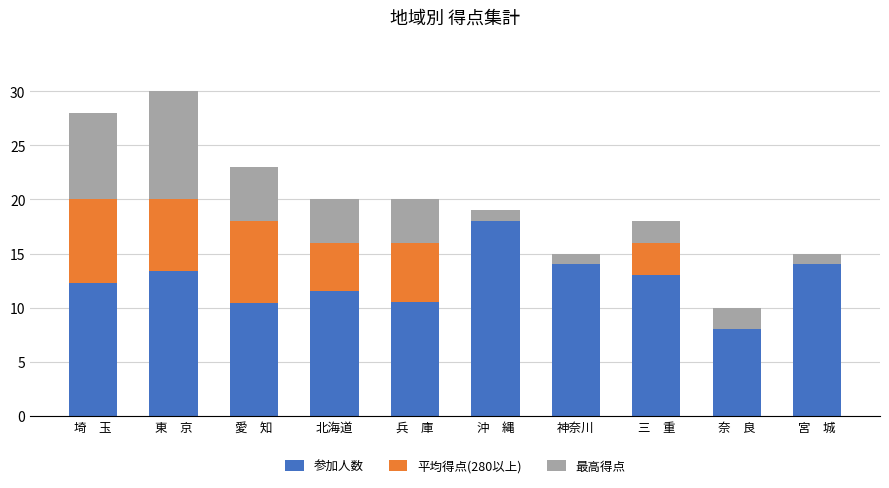

What position from the right is 神奈川?

4